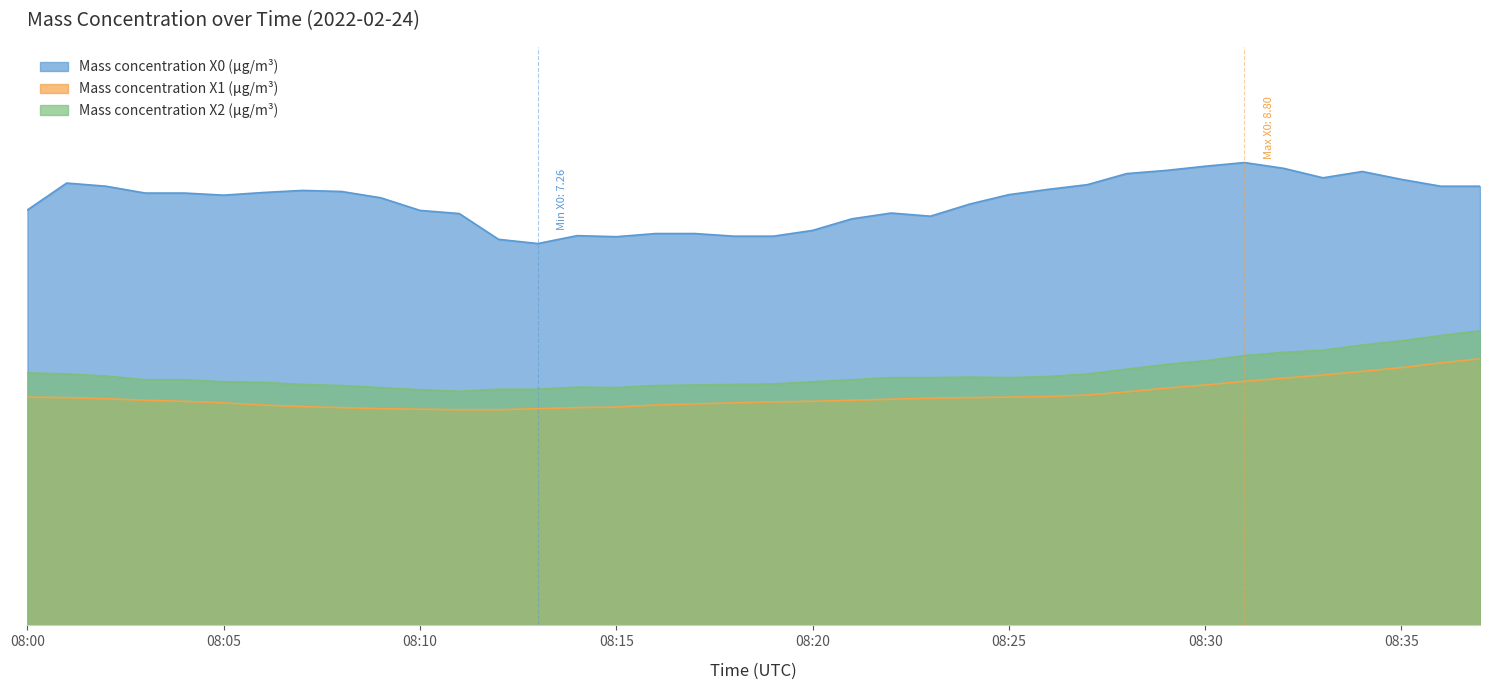

Between 08:00 and 08:28, which series saw the biggest shift?

Mass concentration X0 (μg/m³)